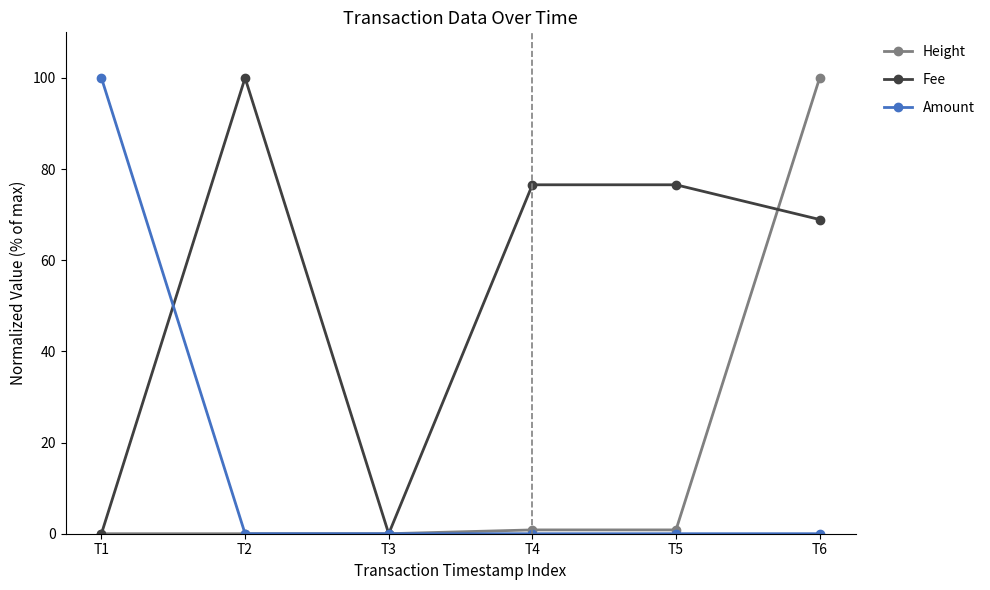

True or false: Fee and Height cross at least once.

True